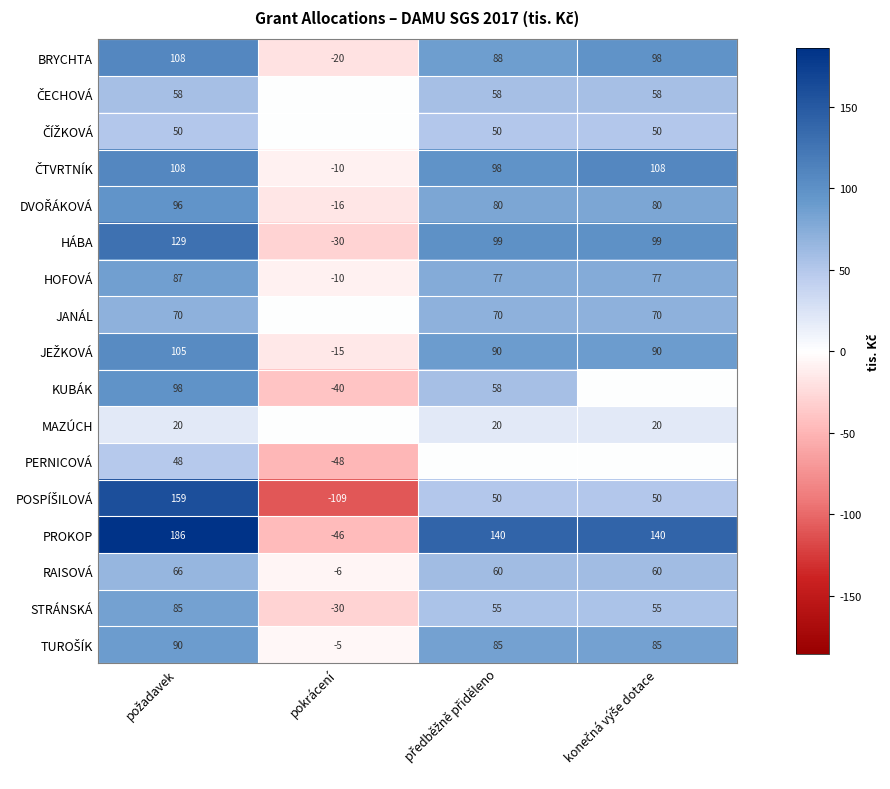

At which category is the sum across all series the highest?

požadavek